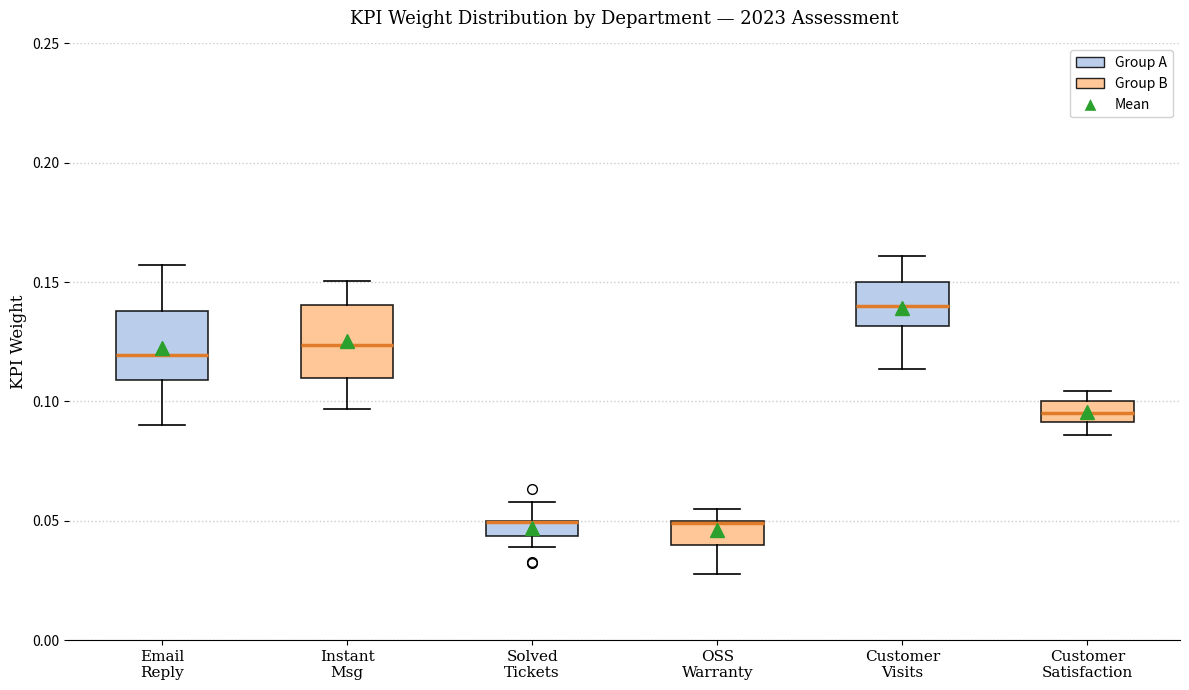

Where is the upper edge of the box for Customer Satisfaction on the y-axis? The values are not printed on the chart, so give them approximately, as read against the axis.

0.100